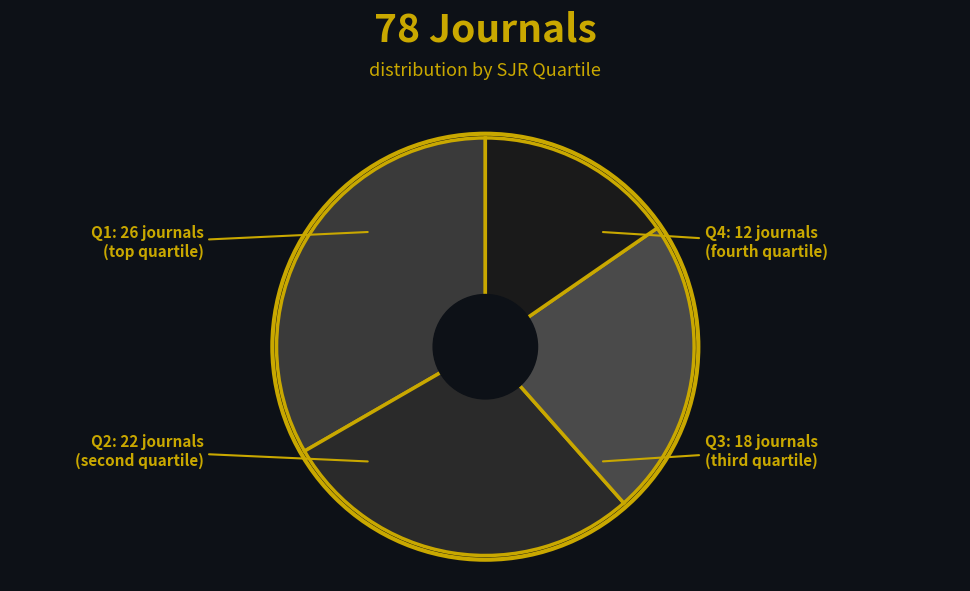

Is there a majority slice in this chart?

No